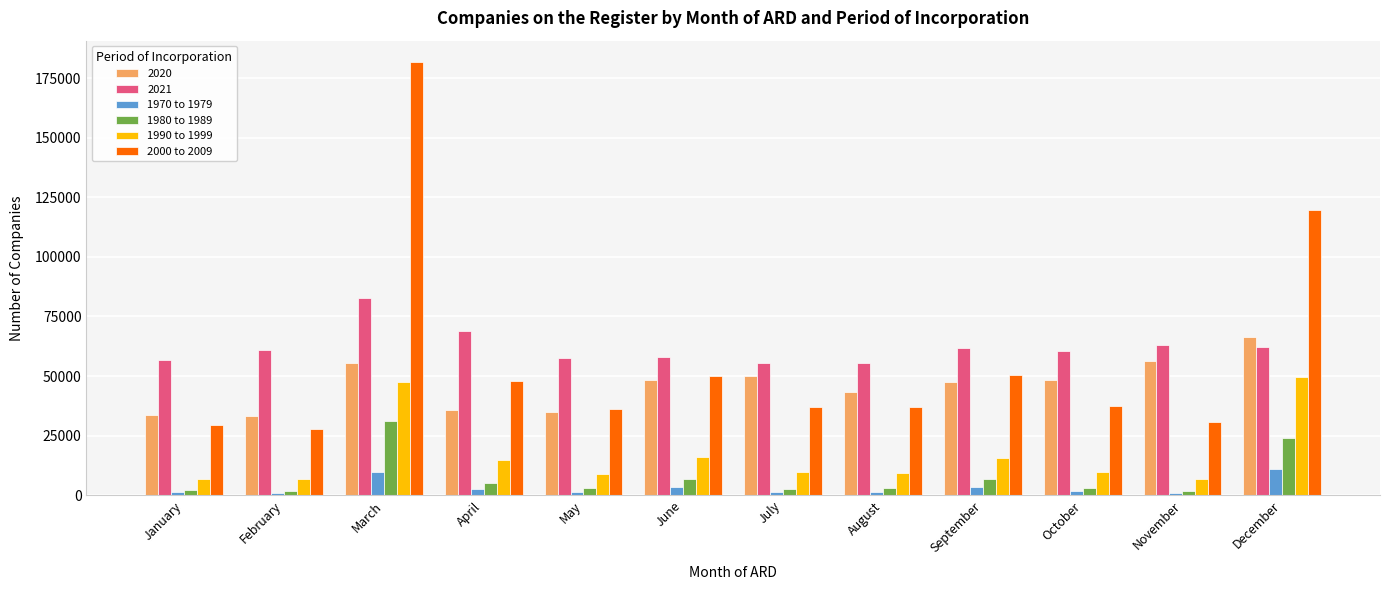

What is the minimum value for 1970 to 1979?

943.4